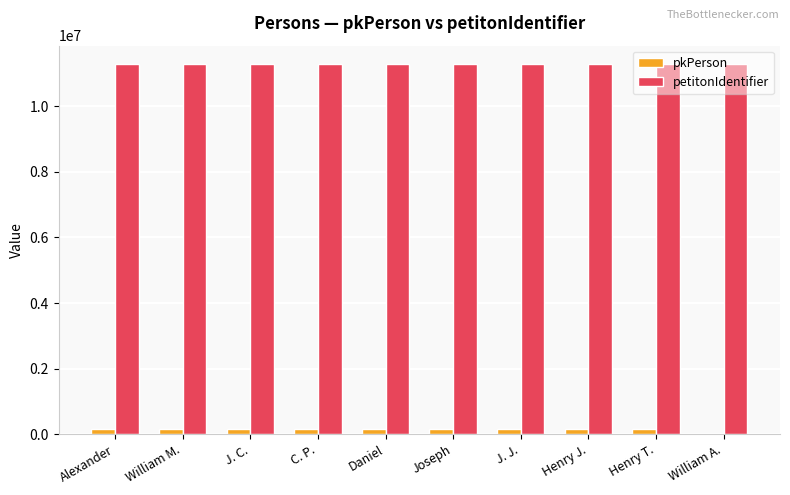

Which series has the largest total across all categories?

petitonIdentifier